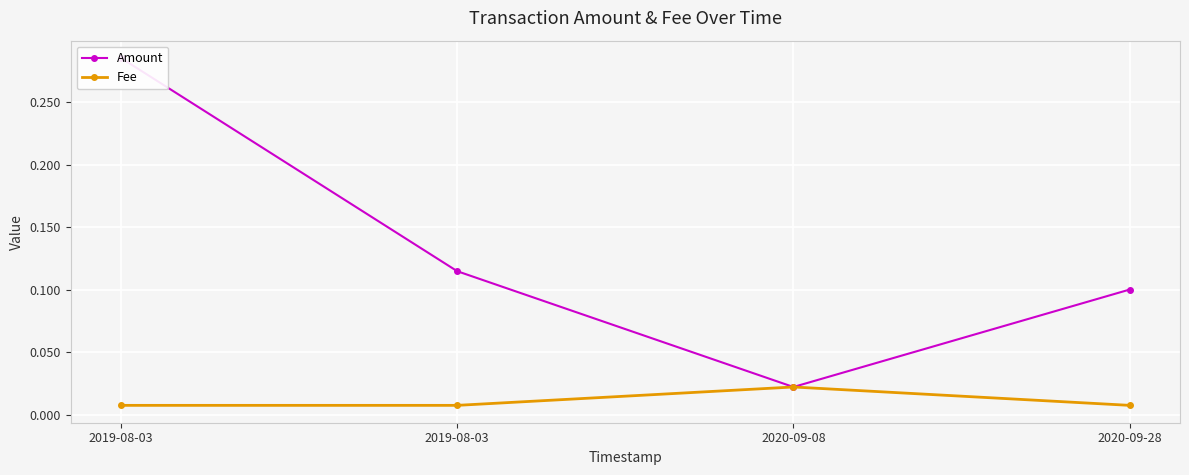

What are all the series names shown in the legend?

Amount, Fee